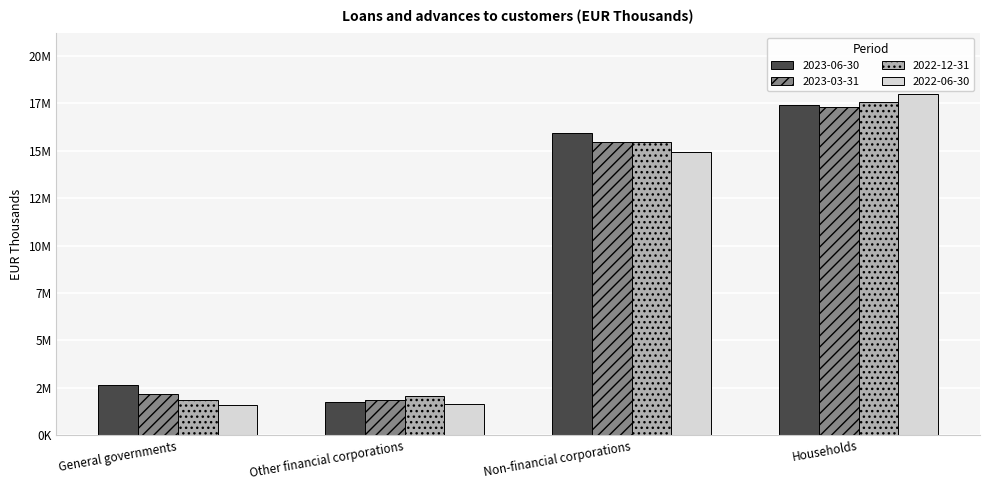

What is the difference between the highest and lowest values at Non-financial corporations?

1011030